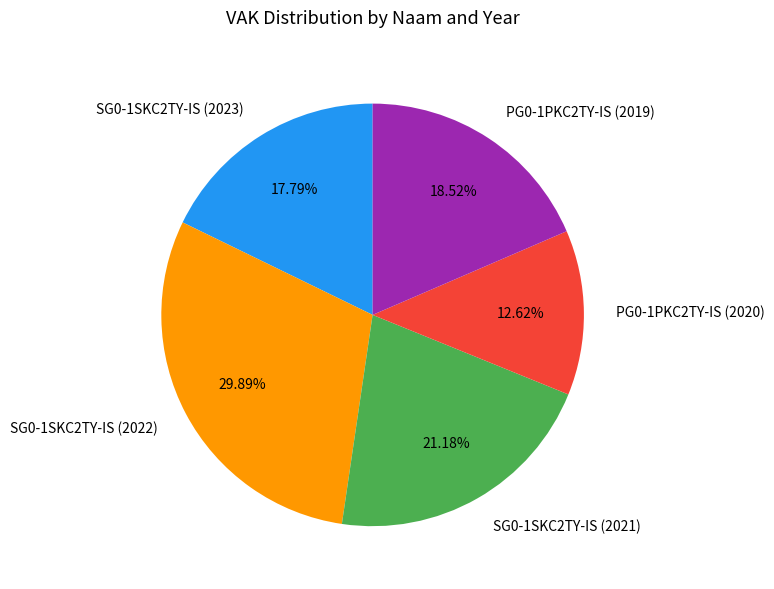

To the nearest percent, what portion does SG0-1SKC2TY-IS (2022) represent?

30%